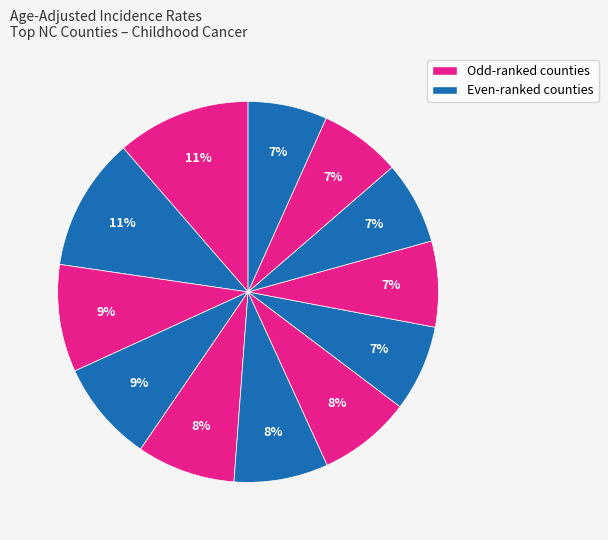

How many slices are in this pie chart?

12